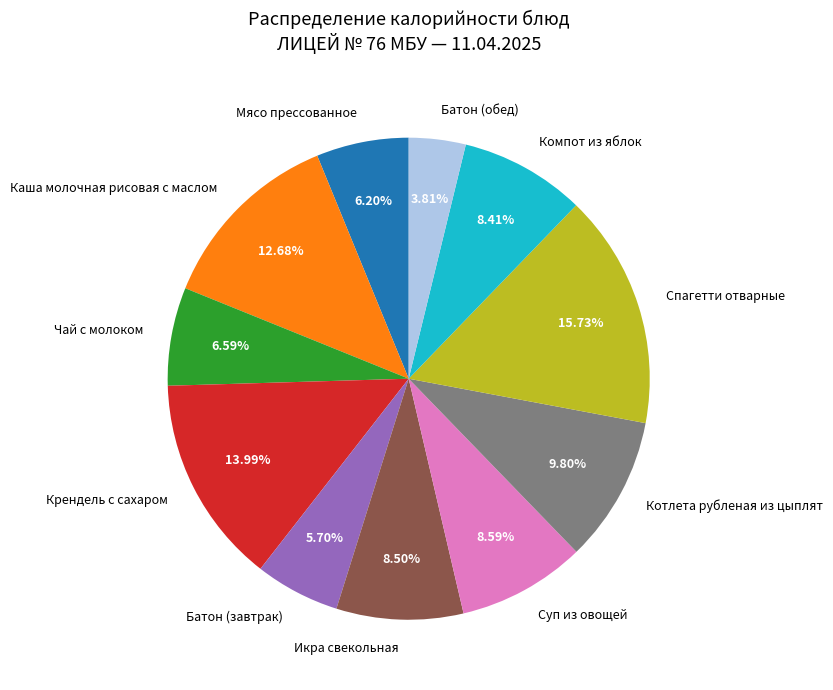

Which slice is the largest?

Спагетти отварные